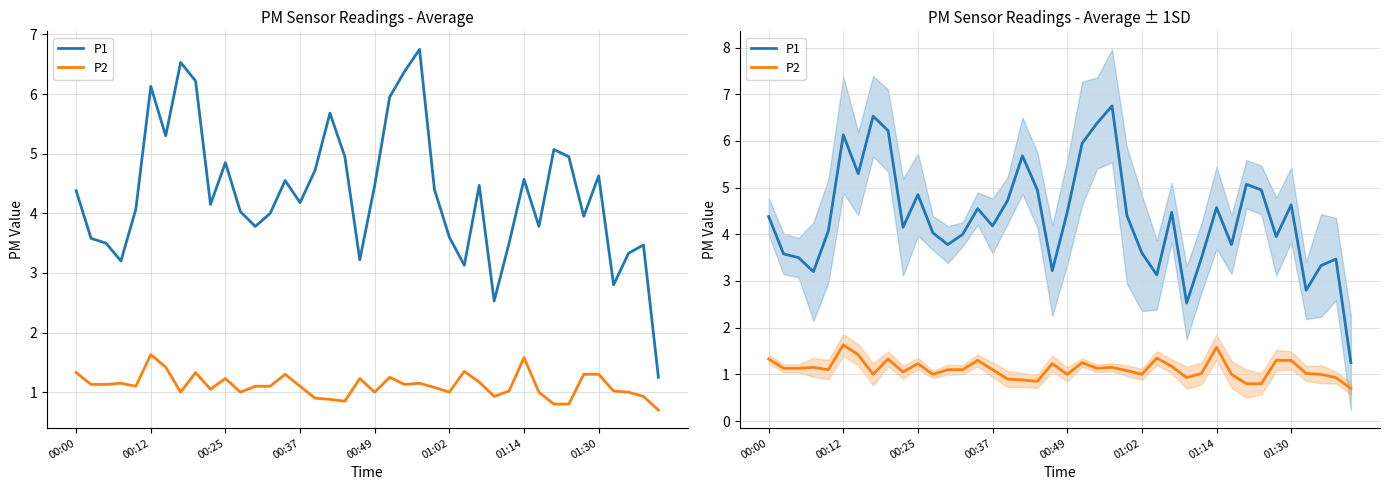

True or false: P1 and P2 cross at least once.

False